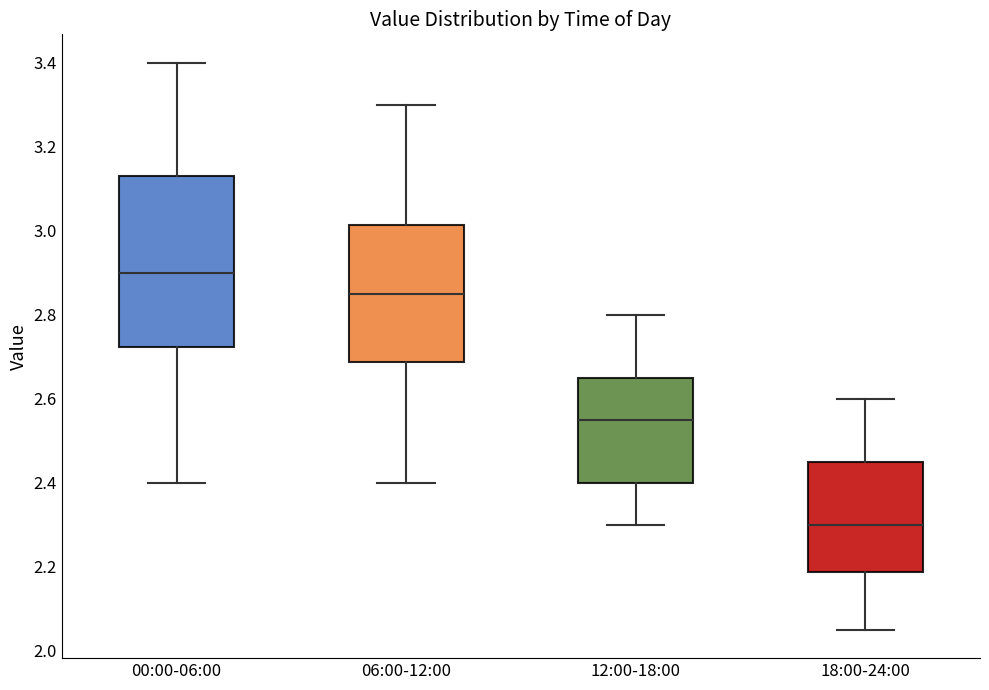

Reading left to right, read every box against the y-axis: the position of its median line, the range the box covers, and the ends of its whiskers. The values are not printed on the chart, so give them approximately, as read against the axis.

00:00-06:00: median 2.90, box 2.72 to 3.14, whiskers 2.40 to 3.40
06:00-12:00: median 2.86, box 2.68 to 3.02, whiskers 2.40 to 3.30
12:00-18:00: median 2.56, box 2.40 to 2.66, whiskers 2.30 to 2.80
18:00-24:00: median 2.30, box 2.18 to 2.46, whiskers 2.06 to 2.60